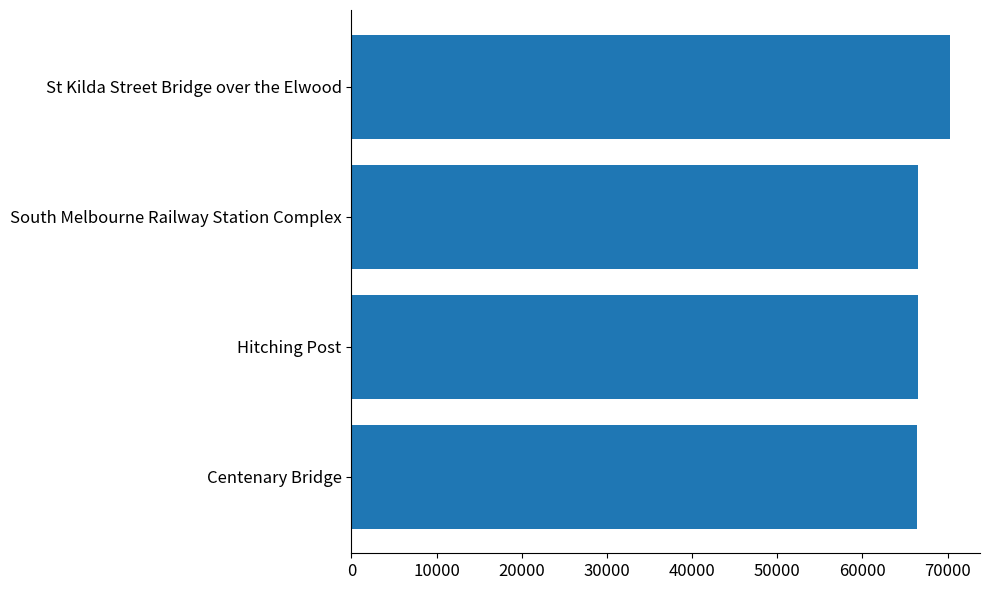

Approximately how many times larger is the value at Centenary Bridge compared to South Melbourne Railway Station Complex?

1.0